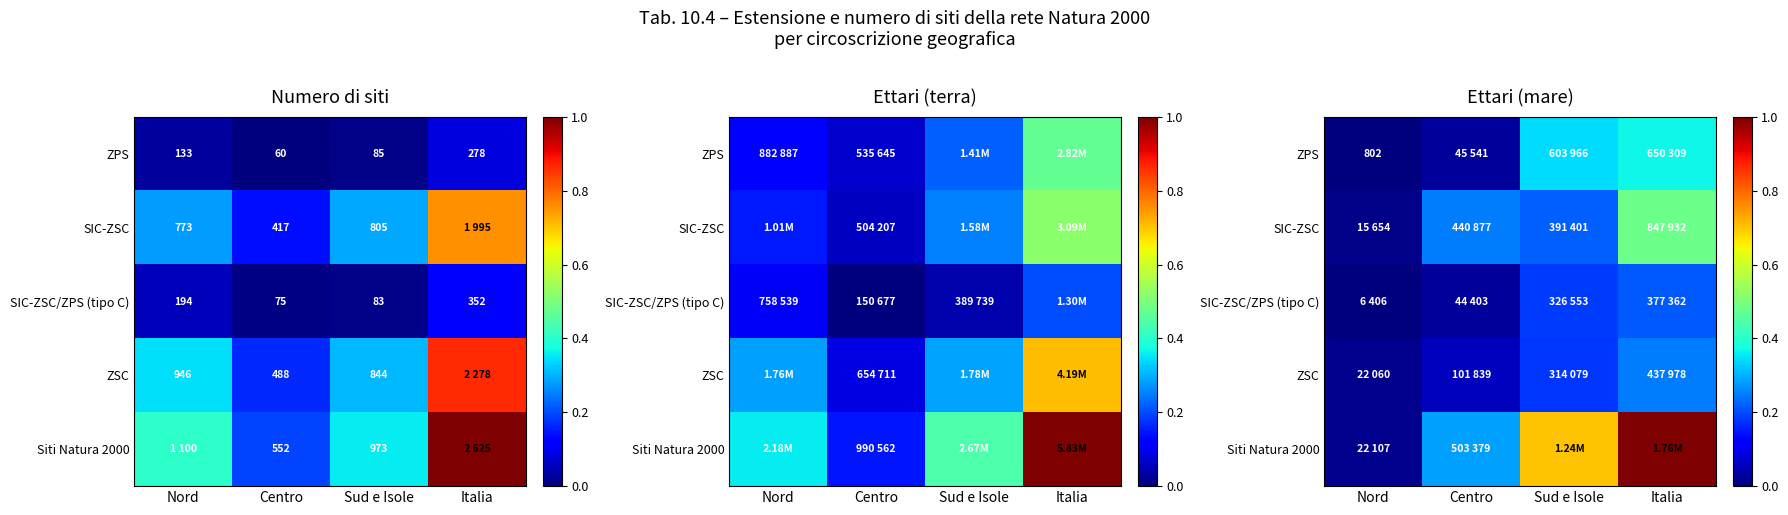

Which category has the lowest value across all series?

Nord